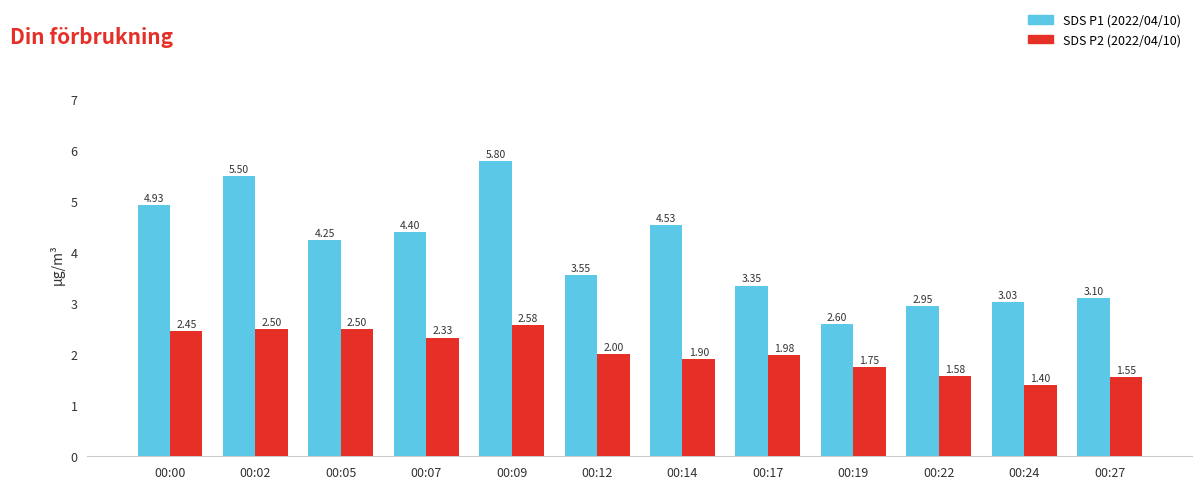

What is the difference between the maximum and minimum values in the SDS P1 (2022/04/10) series?

3.2